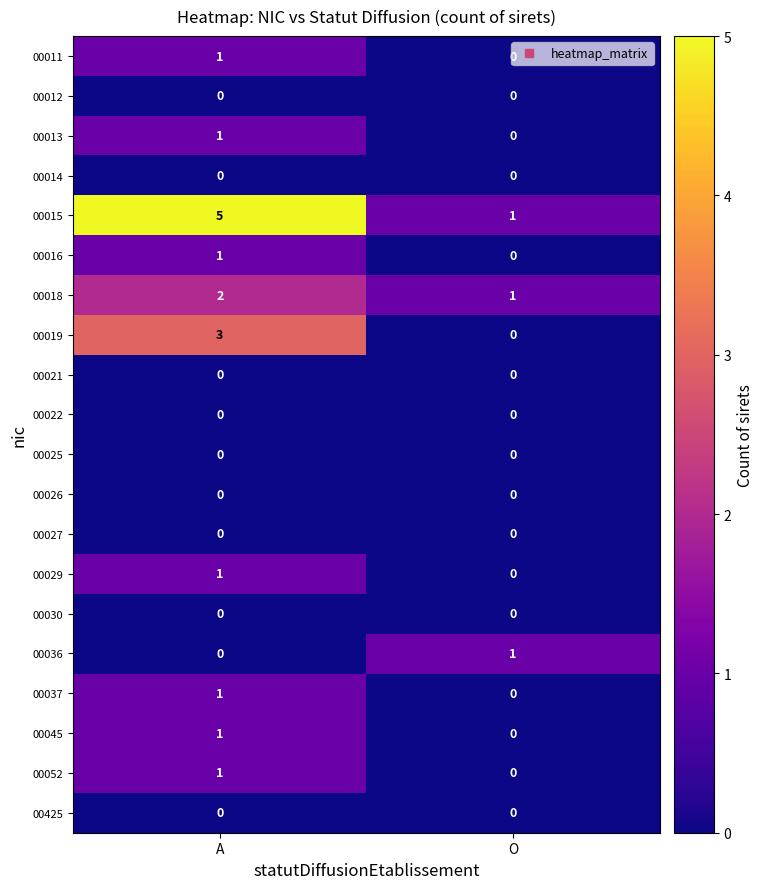

Is it true that 00021 equals 0 at A?

True